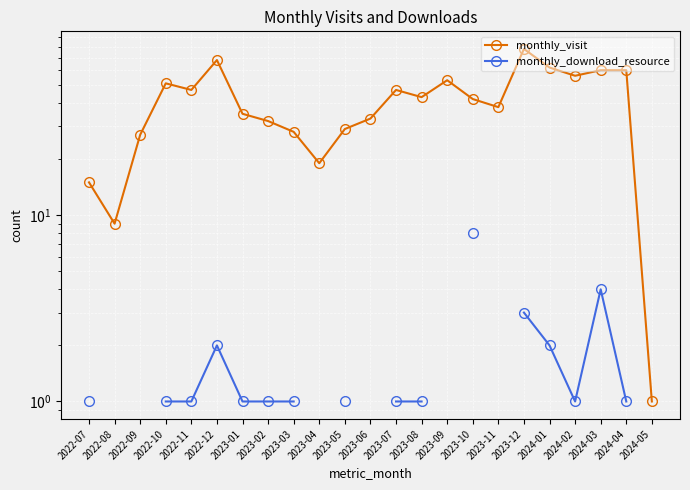

What is the minimum value for monthly_visit?

1.0